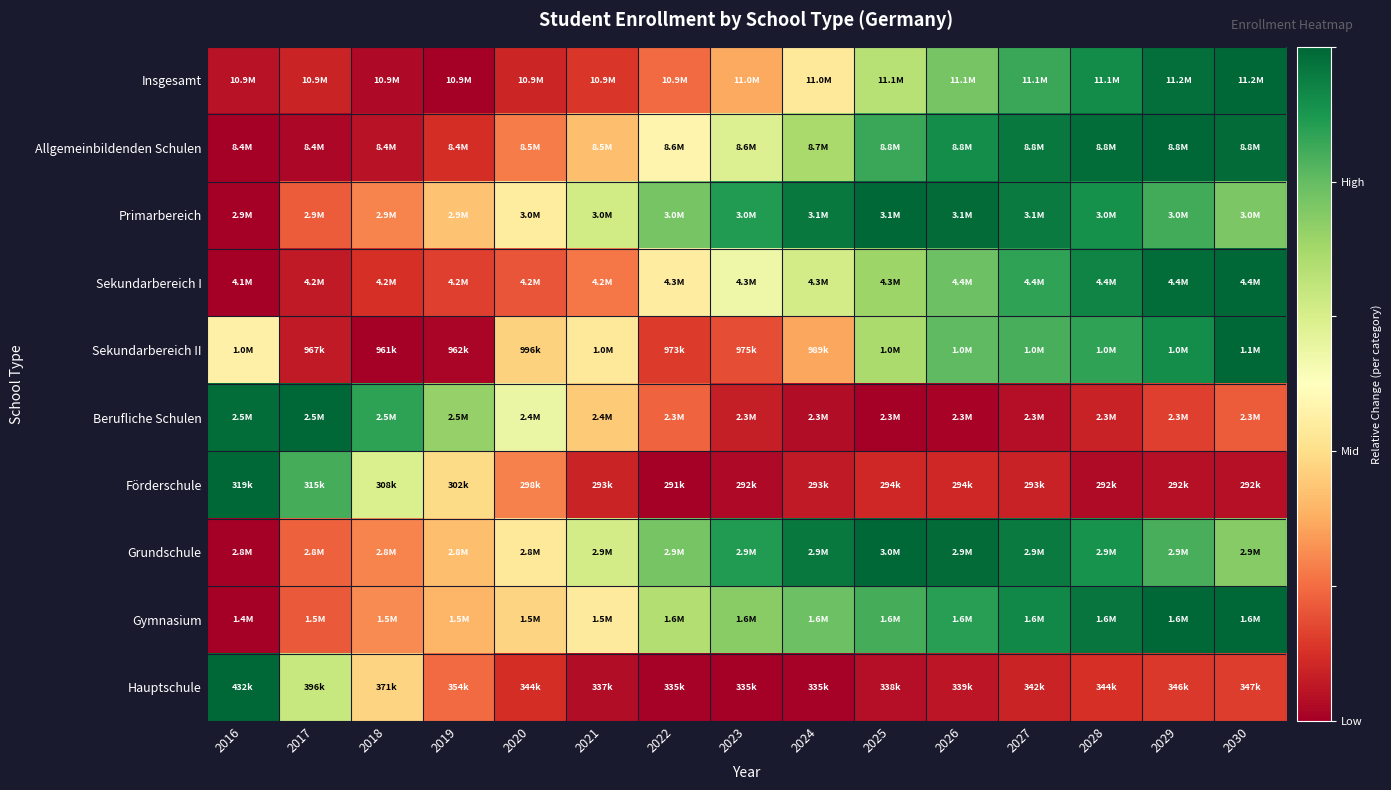

At how many categories does at least one series exceed 0?

15